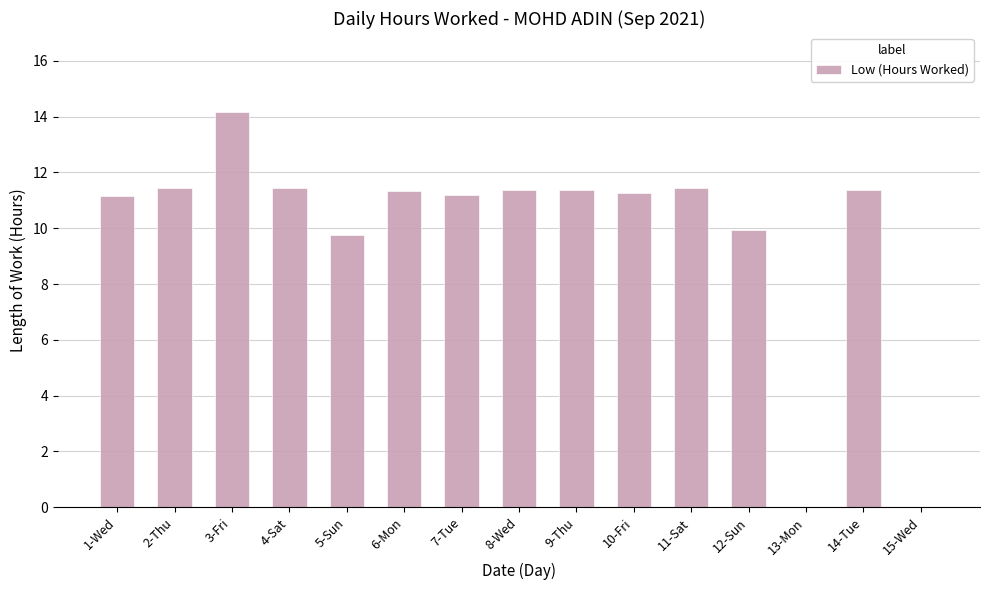

Is it true that the value at 1-Wed is 11.2?

True